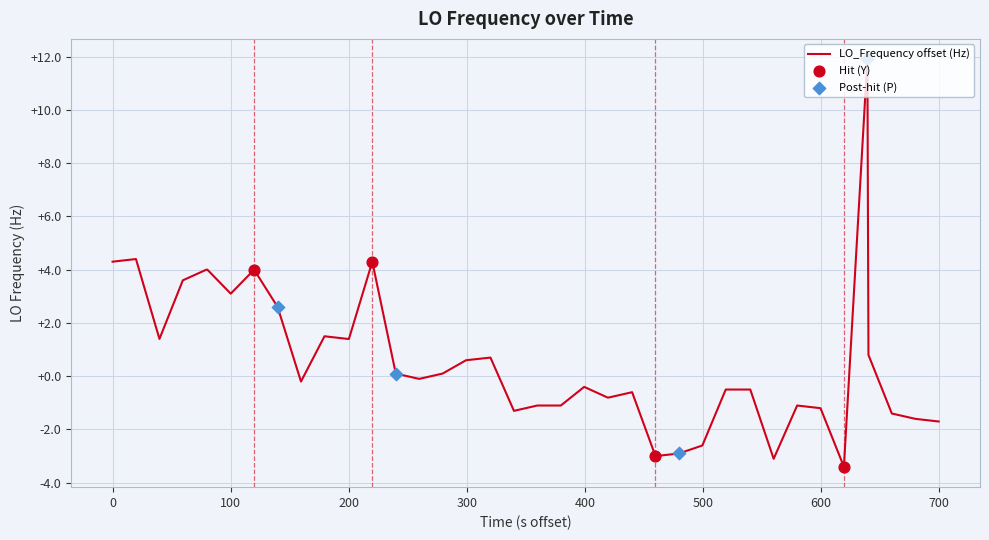

What is the maximum value shown in the chart?

11.9